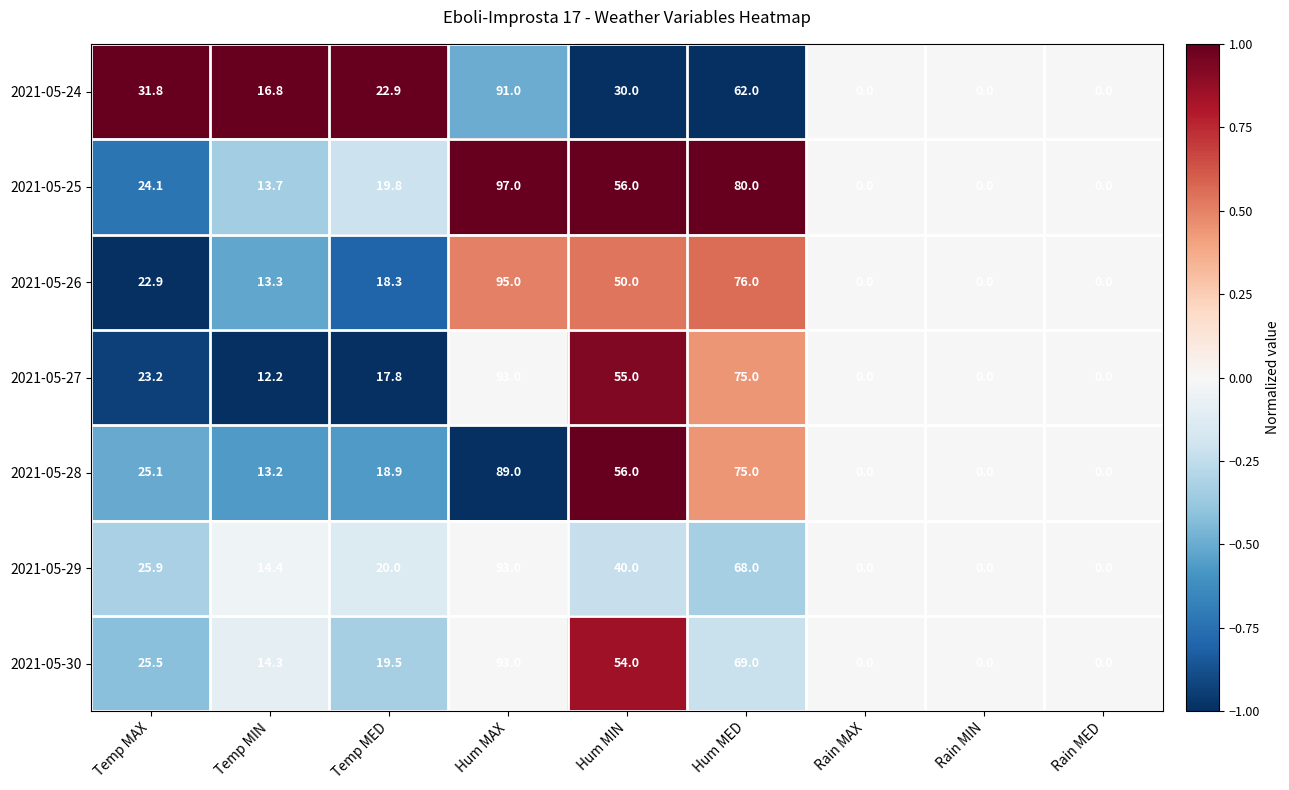

At which category is the sum across all series the highest?

Hum MAX